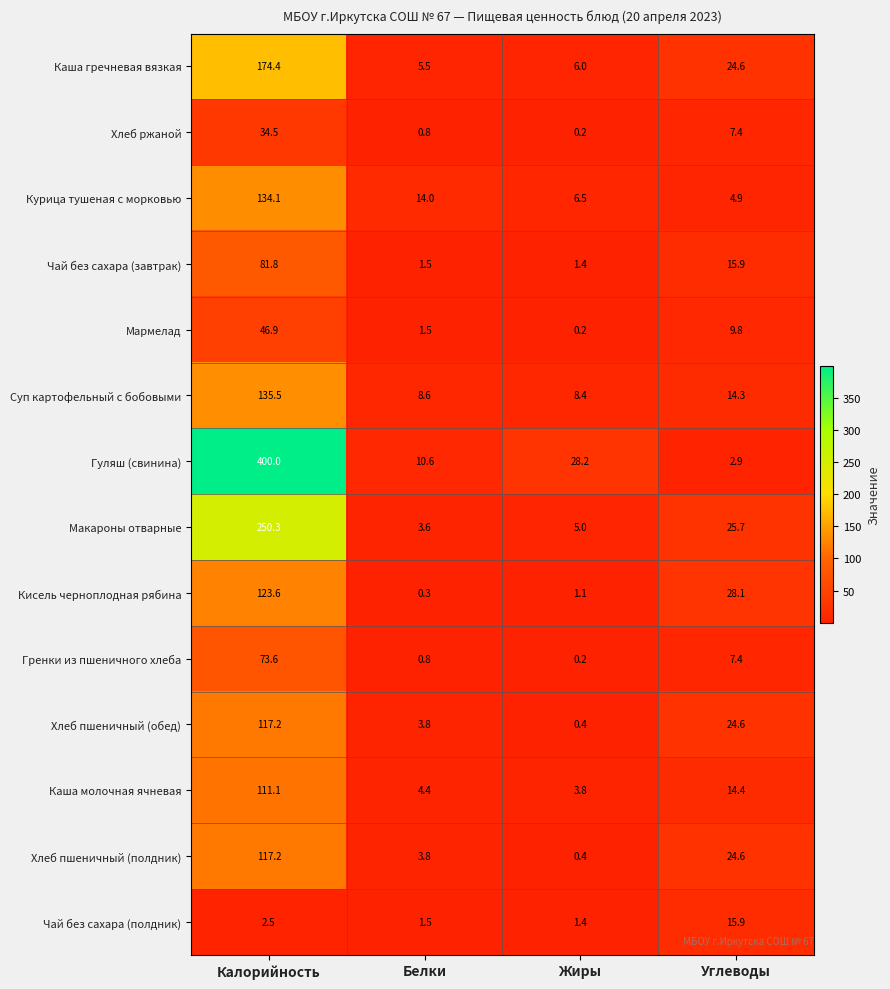

At which label does Хлеб ржаной reach its minimum?

Жиры